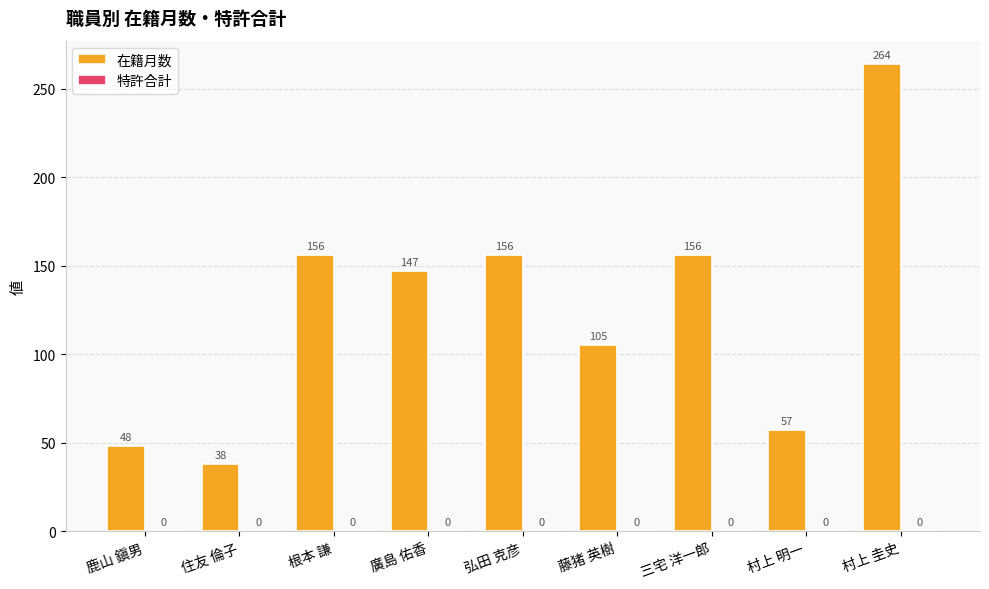

Reading left to right, what are all the values shown in this chart?

鹿山 鎭男=48	住友 倫子=38	根本 謙=156	廣島 佑香=147	弘田 克彦=156	藤猪 英樹=105	三宅 洋一郎=156	村上 明一=57	村上 圭史=264